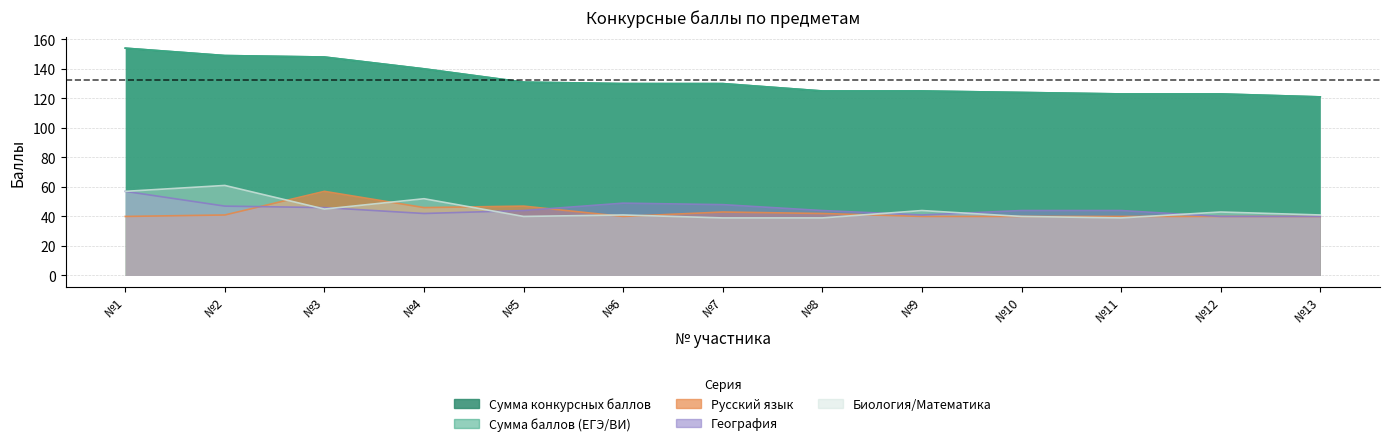

What is the average value of the Биология/Математика series?

45